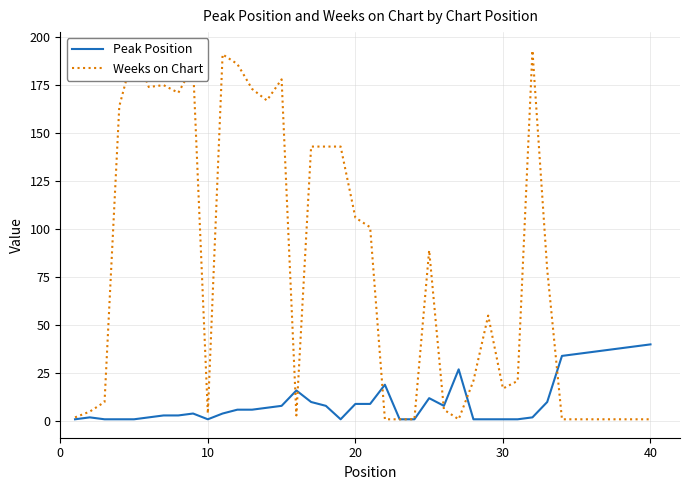

Rank the series by their average value, from lowest to highest.

Peak Position, Weeks on Chart